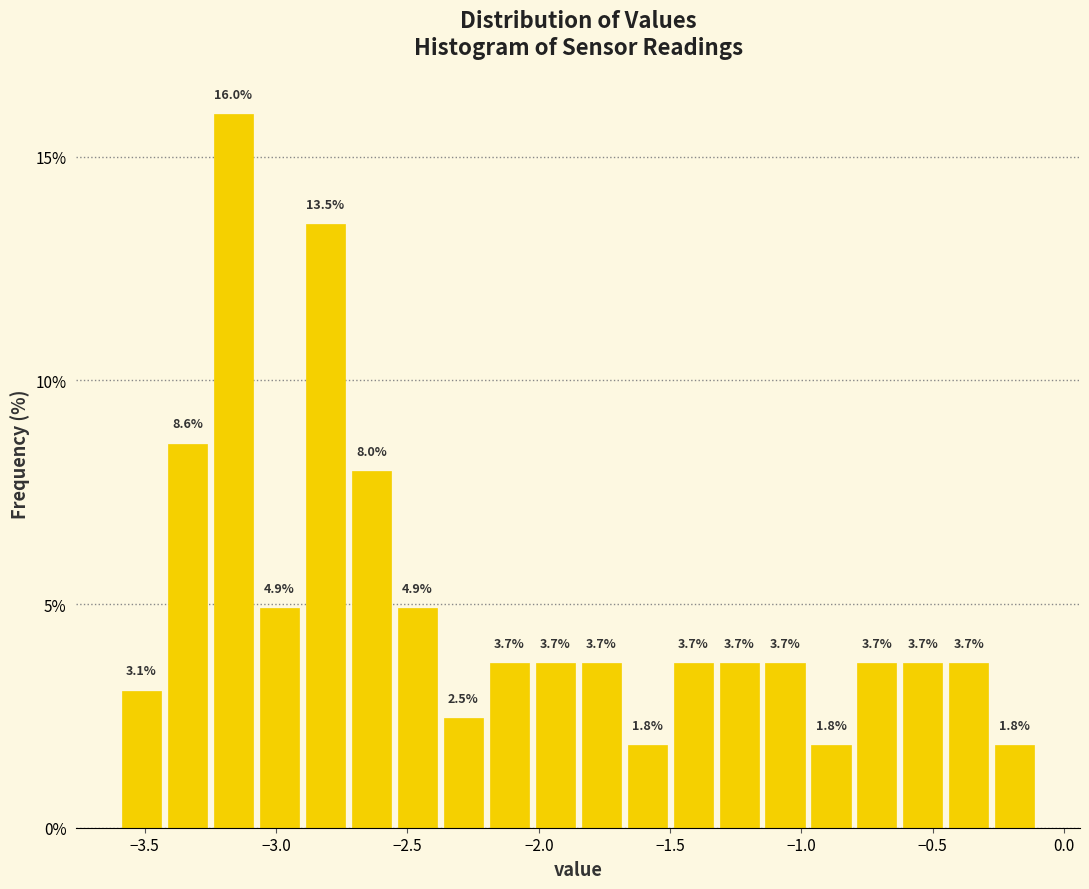

Around what value on the x-axis is the tallest bar? Give the approximate position of its centre, as read against the axis.

-3.15